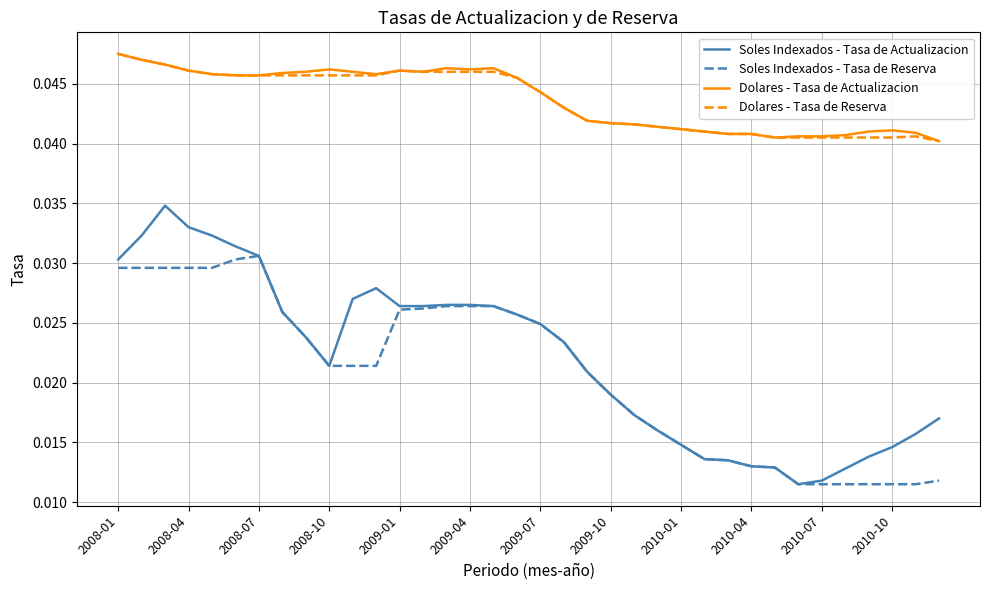

True or false: Dolares - Tasa de Actualizacion has more than 1 points higher than both neighbors.

True